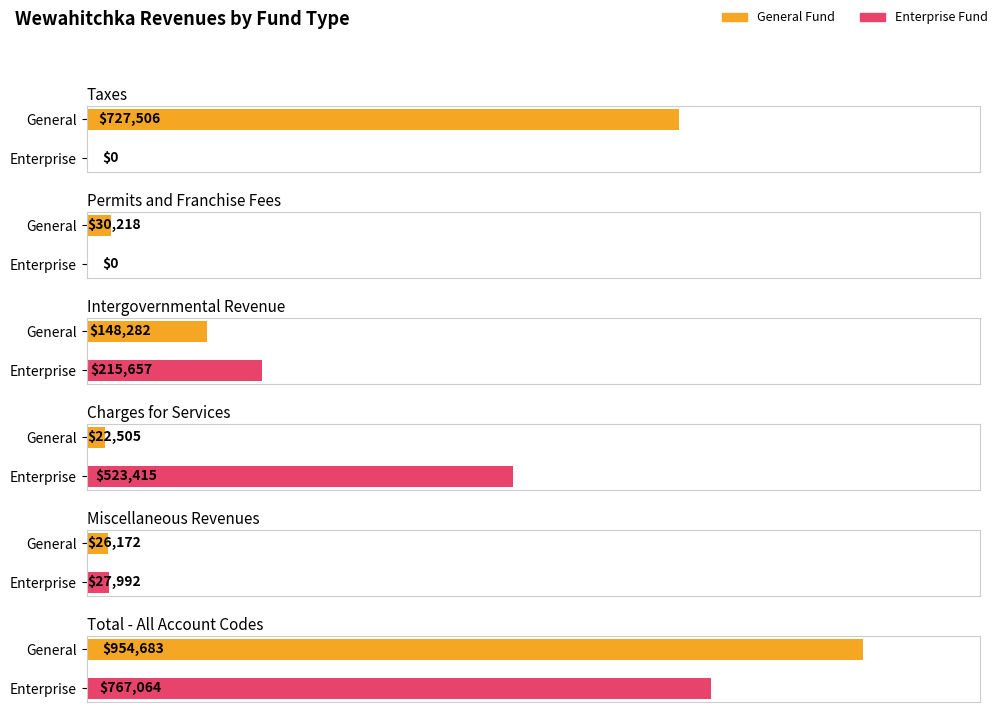

Does the chart contain any negative values?

No